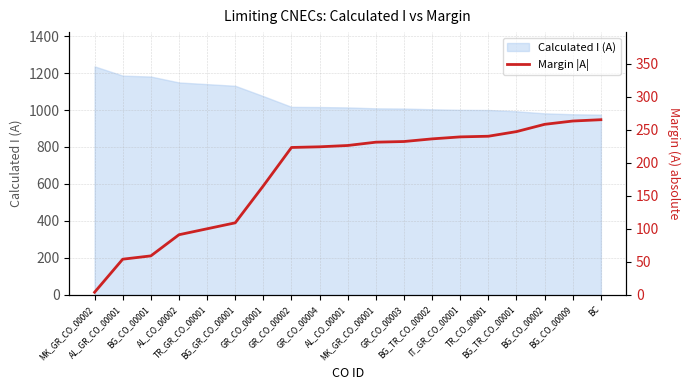

What position from the right is AL_CO_00002?

16